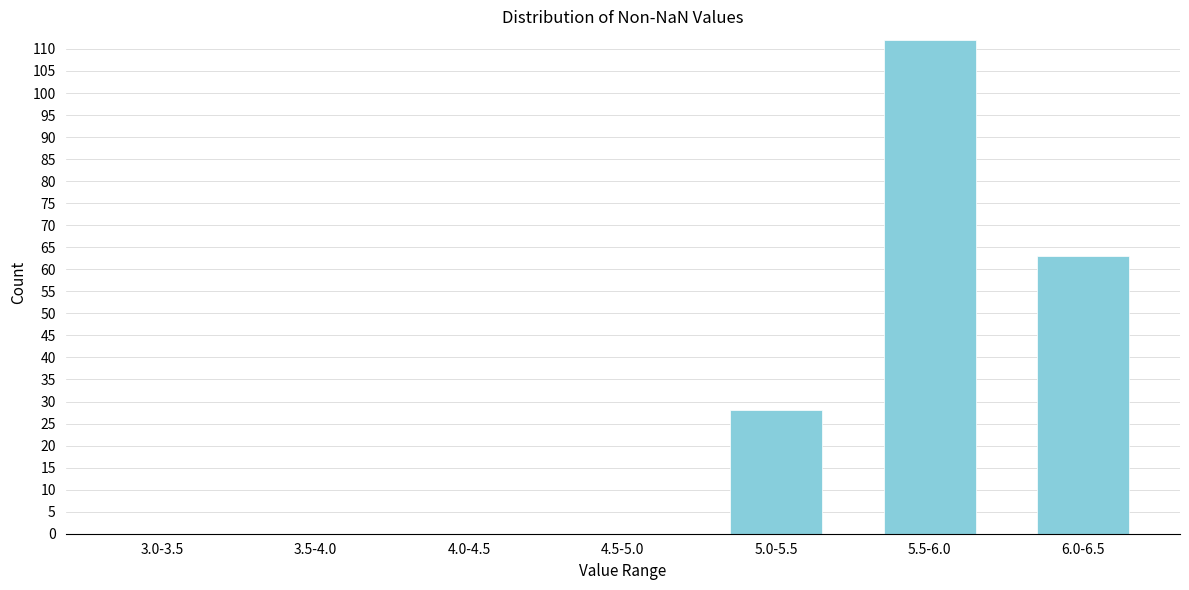

Reading left to right, extract all data points from this chart.

3.0-3.5=0	3.5-4.0=0	4.0-4.5=0	4.5-5.0=0	5.0-5.5=28	5.5-6.0=112	6.0-6.5=63